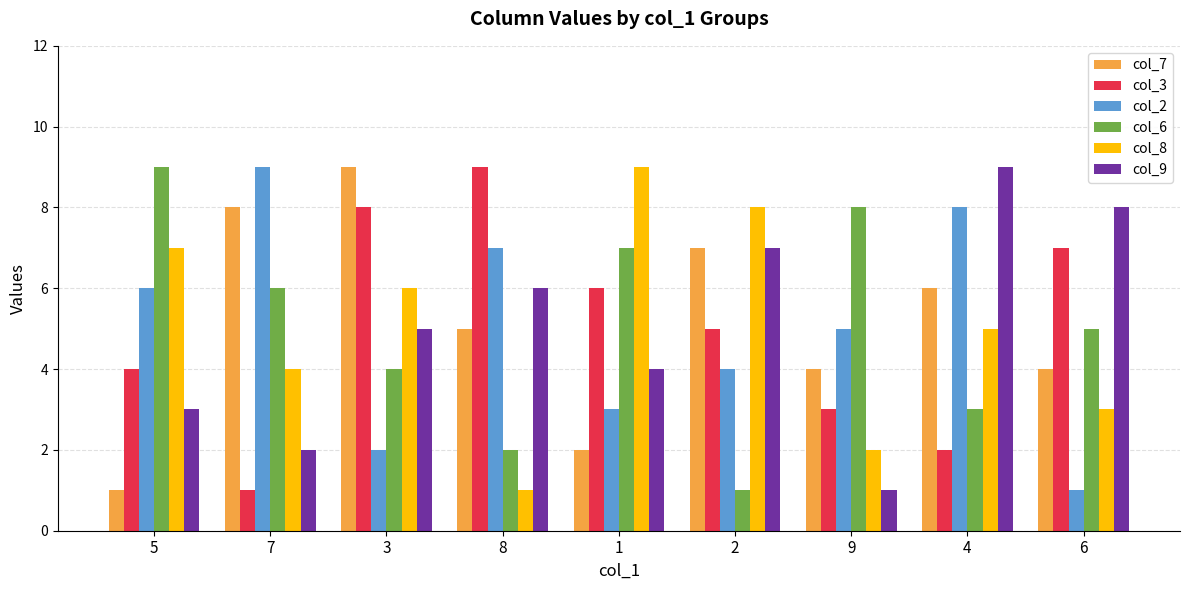

What is the total value across all series at 5?

30